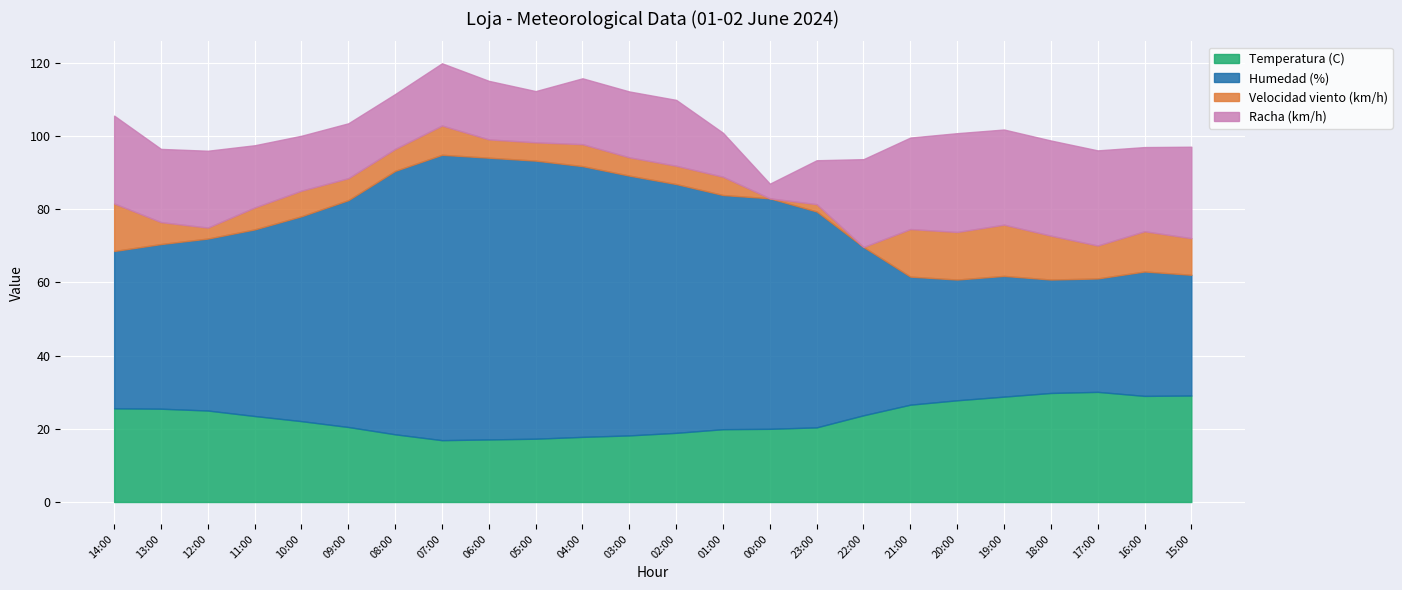

What is the average value of the Velocidad viento (km/h) series?

7.1